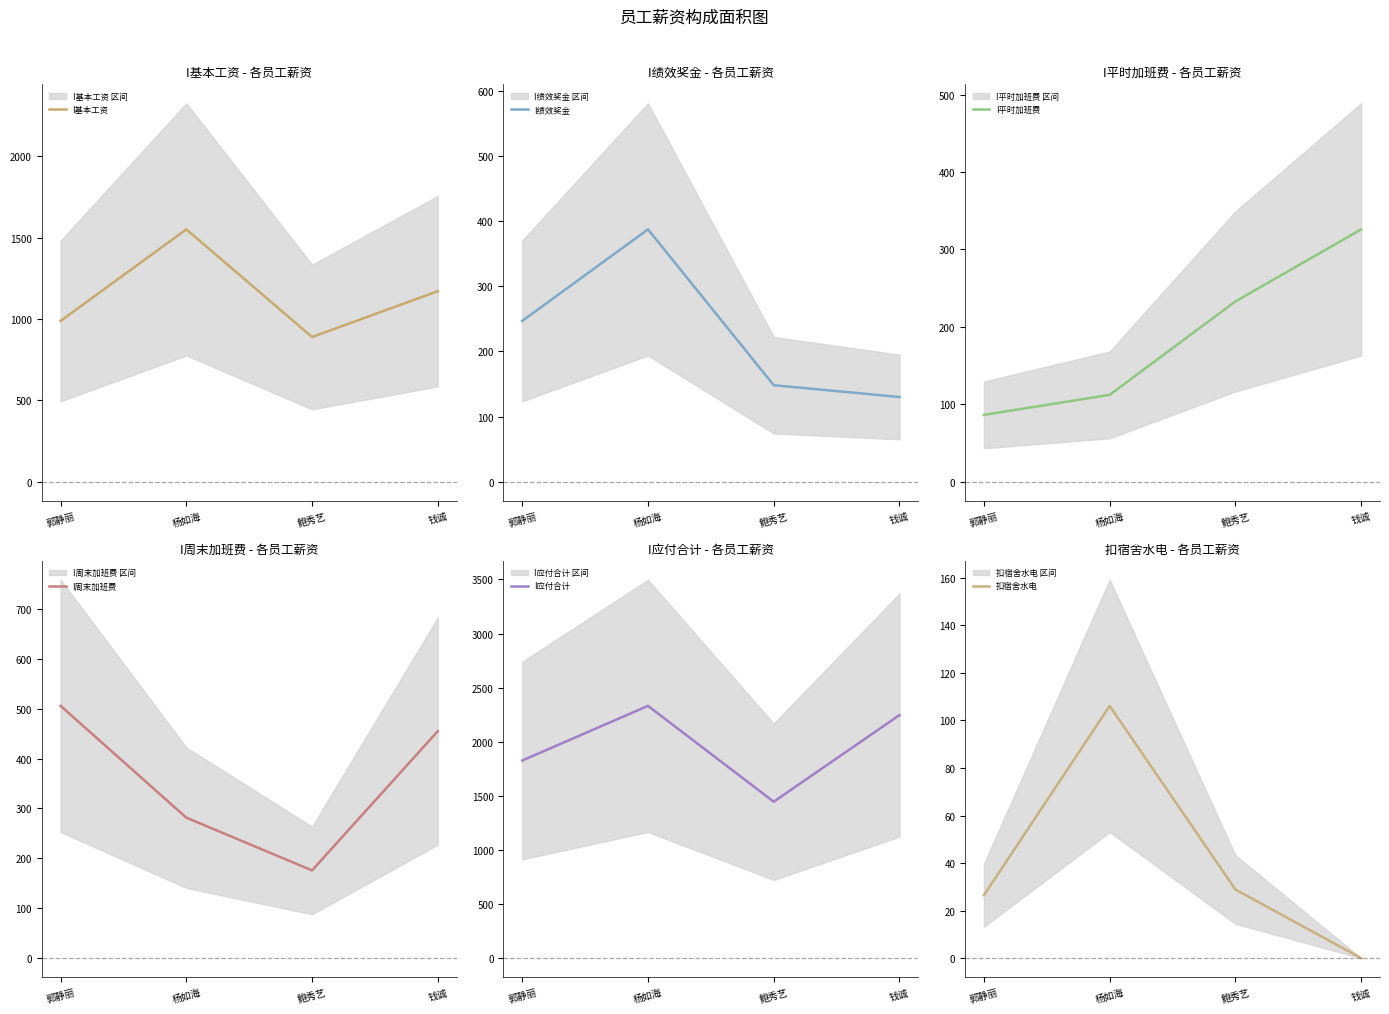

Is this an area chart (filled region under the line)?

No